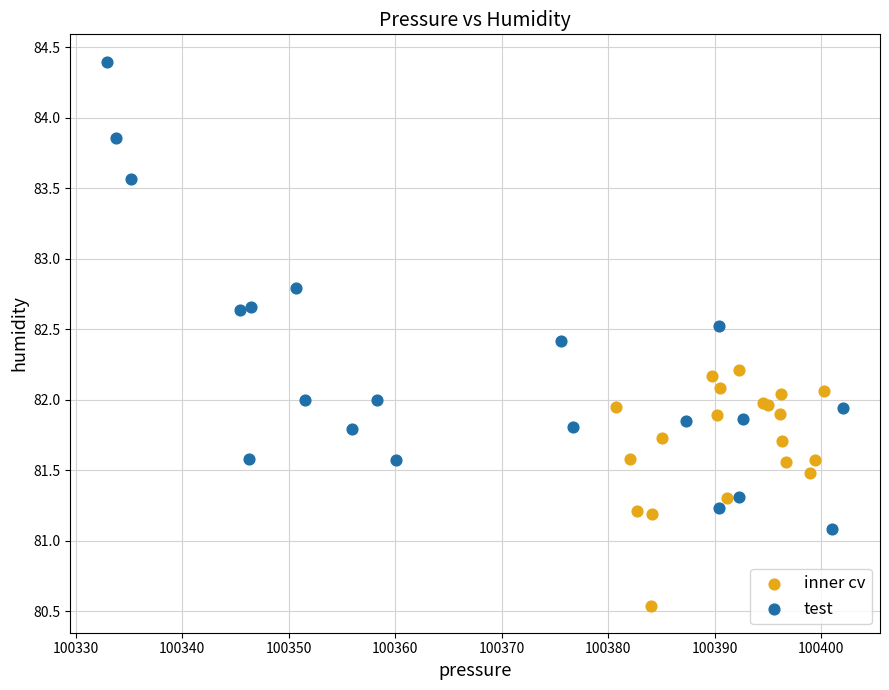

Which series reaches the maximum Y coordinate?

test